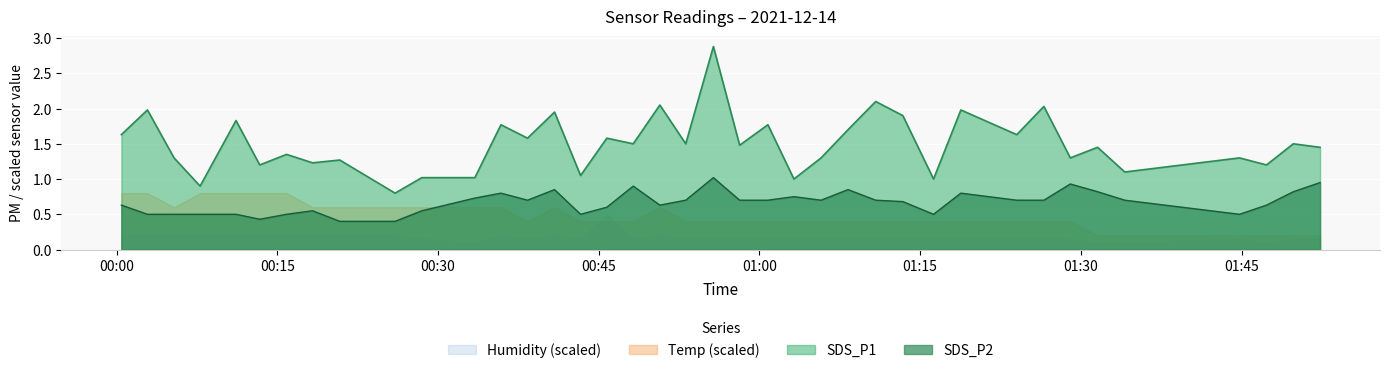

True or false: SDS_P1 and SDS_P2 intersect in this chart.

False